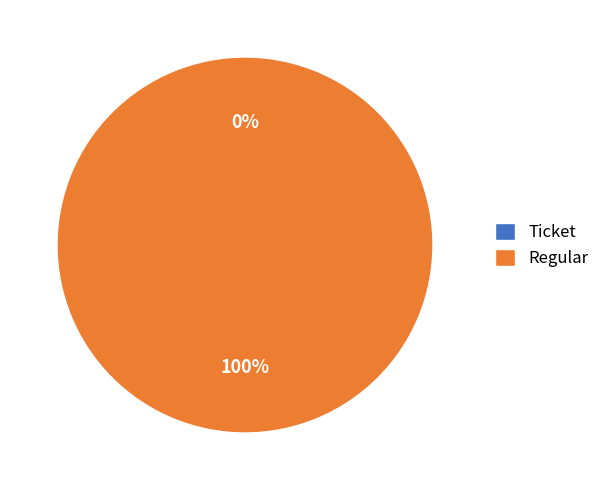

Between Regular and Ticket, which is larger?

Regular